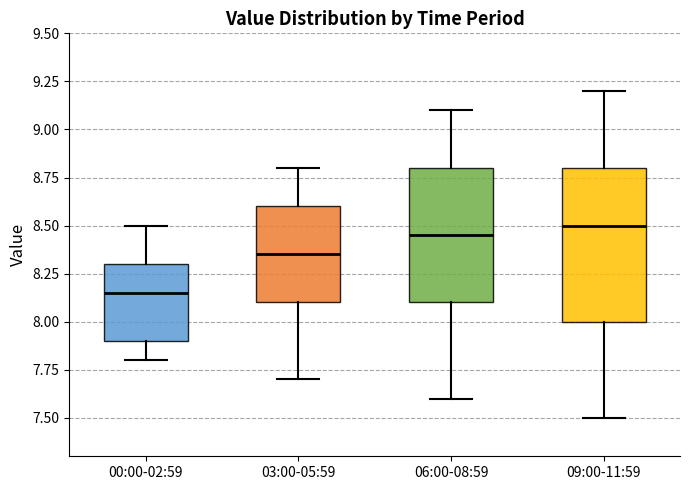

Which box's median line is the lowest?

00:00-02:59